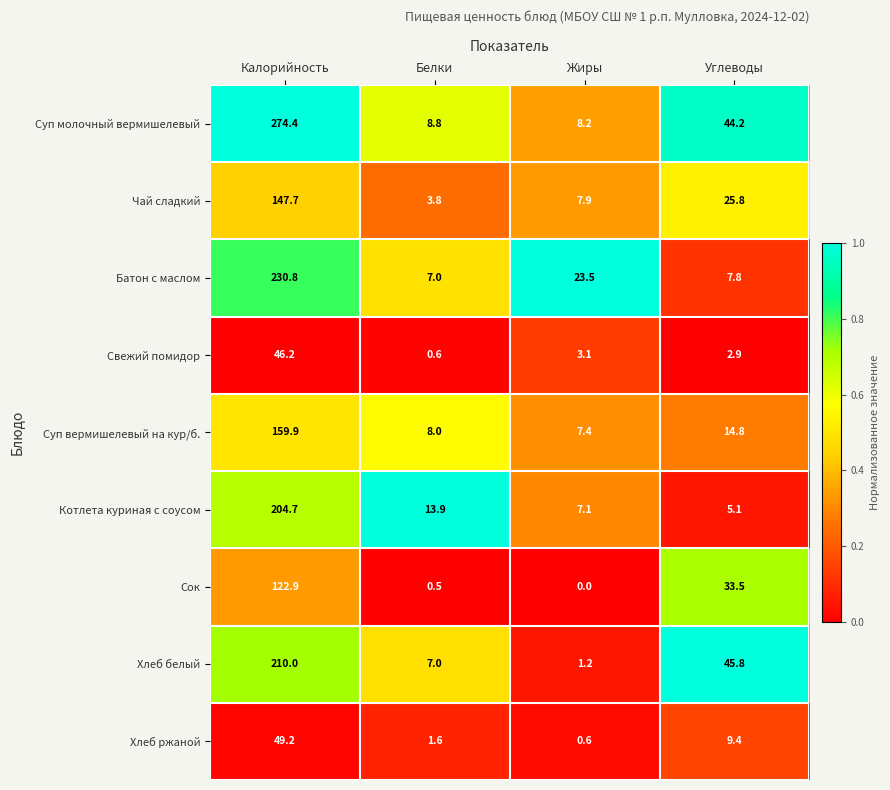

The Котлета куриная с соусом series shows 5.1 at Углеводы. True or false?

True